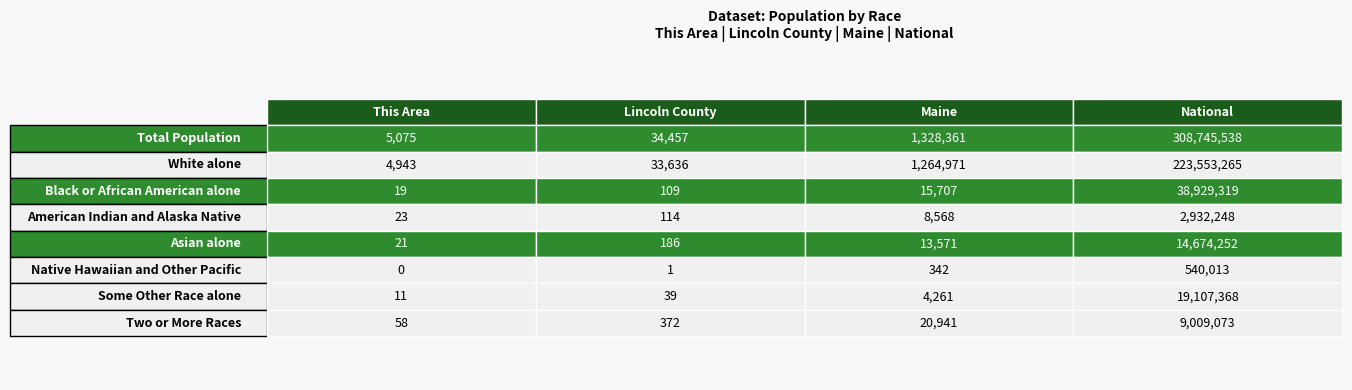

What is the average value of the Lincoln County series?

8614